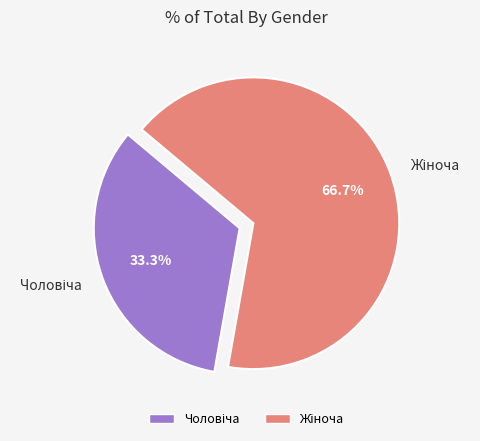

Does any single category account for the majority?

Yes